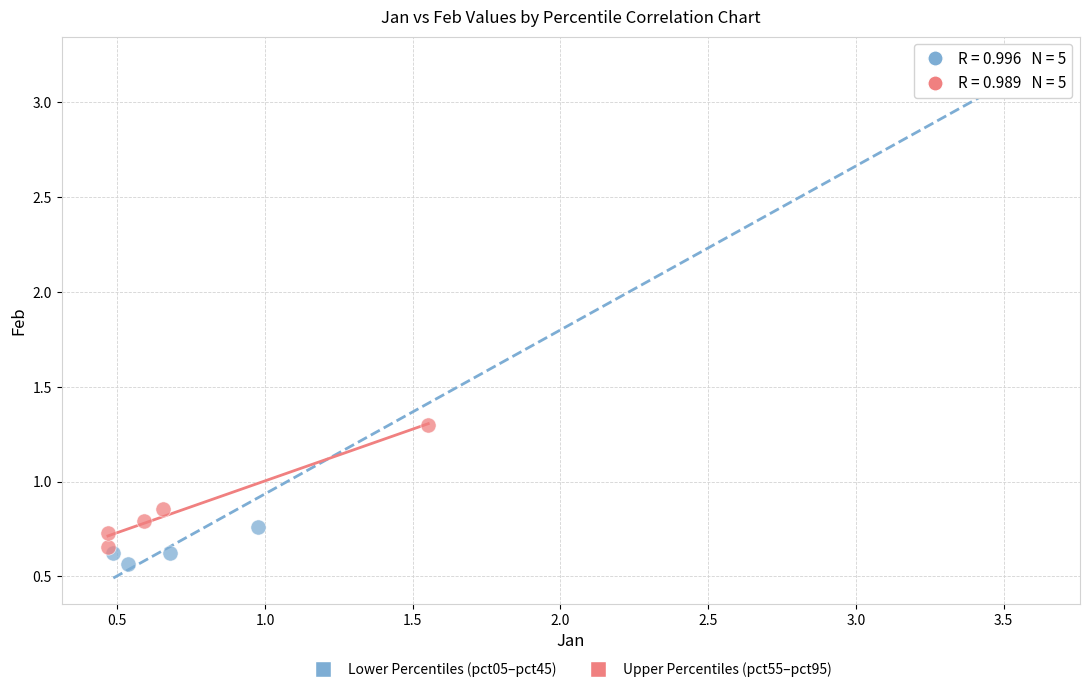

Which series reaches the minimum Y coordinate?

Lower Percentiles (pct05–pct45)